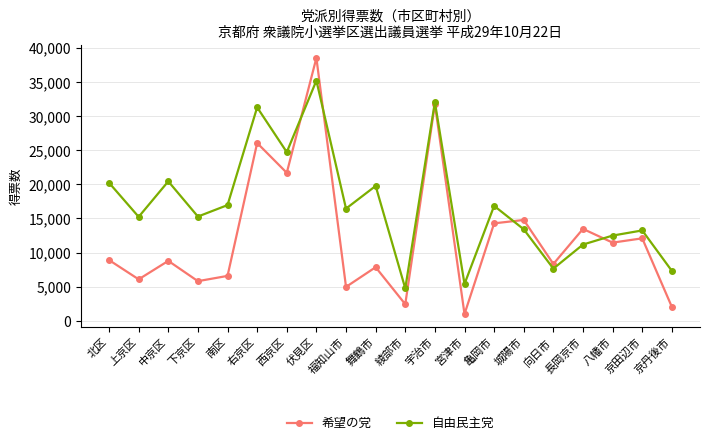

Which series has the largest range (max minus min)?

希望の党